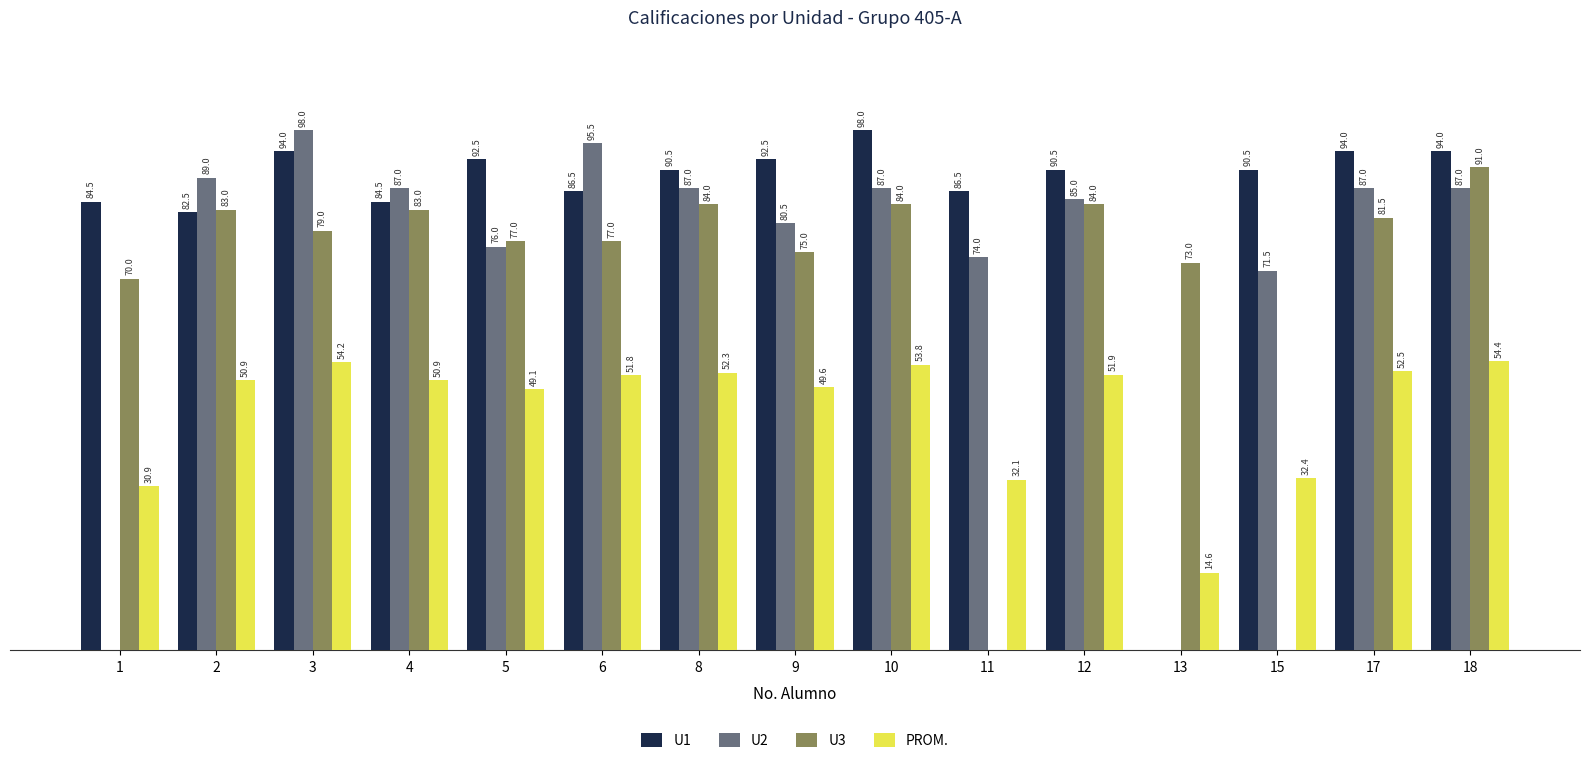

Is the value of U3 at 17 greater than the value of U1 at 4?

No